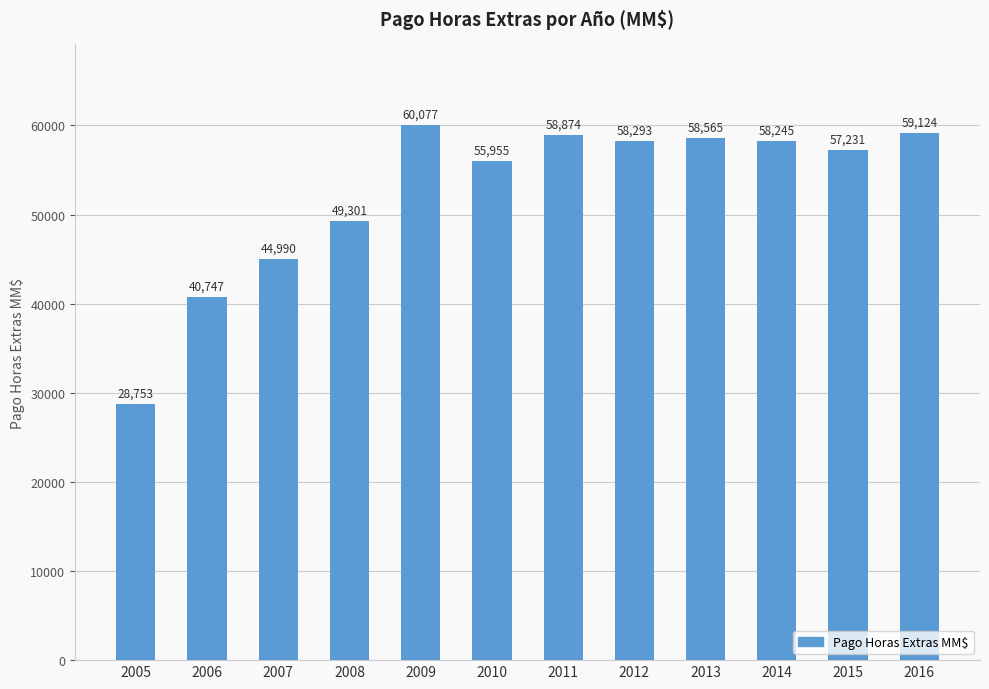

What is the ratio of the value at 2015 to the value at 2011?

1.0